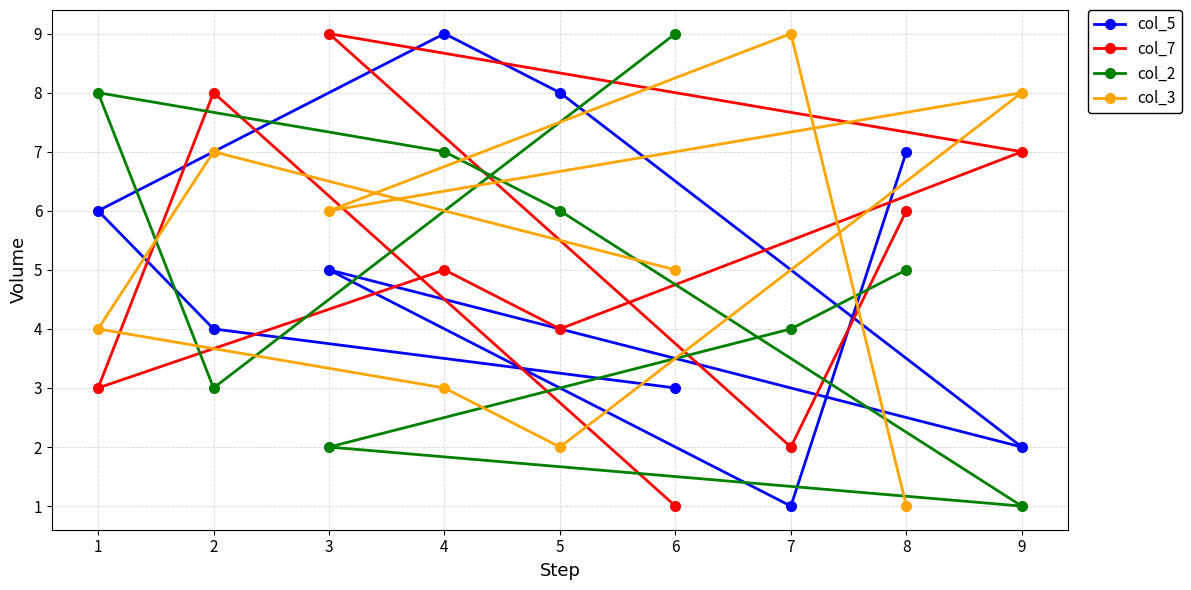

What are all the series names shown in the legend?

col_5, col_7, col_2, col_3